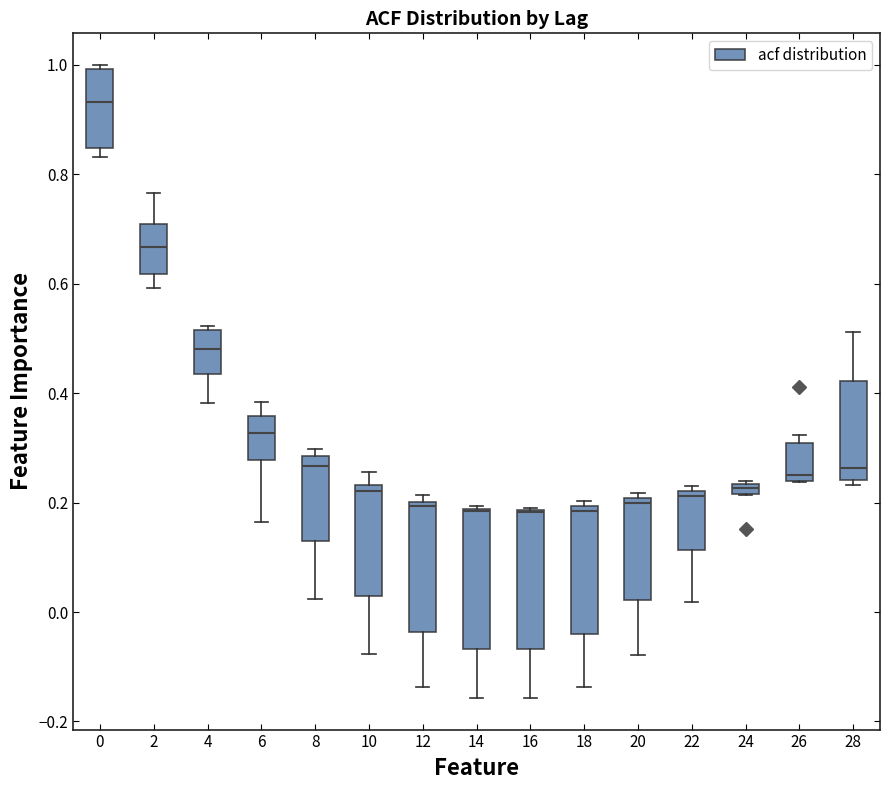

Where is the lower edge of the box at x = 24 on the y-axis? The values are not printed on the chart, so give them approximately, as read against the axis.

0.22